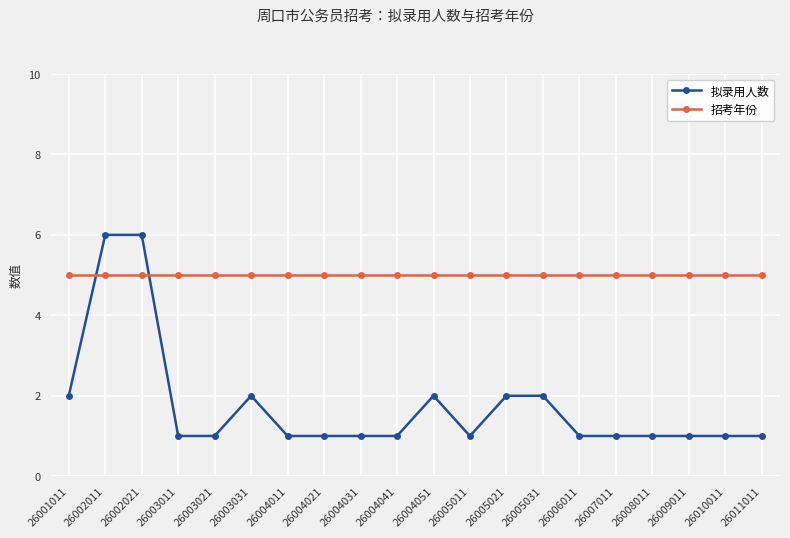

The 拟录用人数 series shows 2 at 26001011. True or false?

True